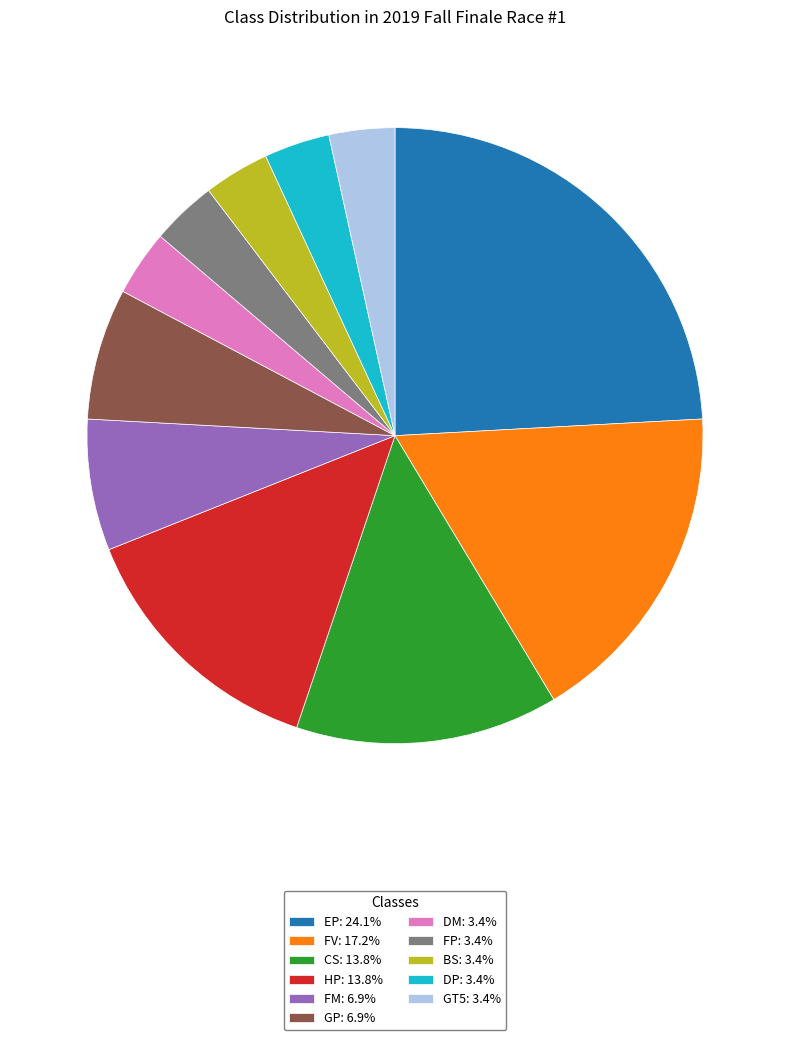

How many slices are in this pie chart?

11